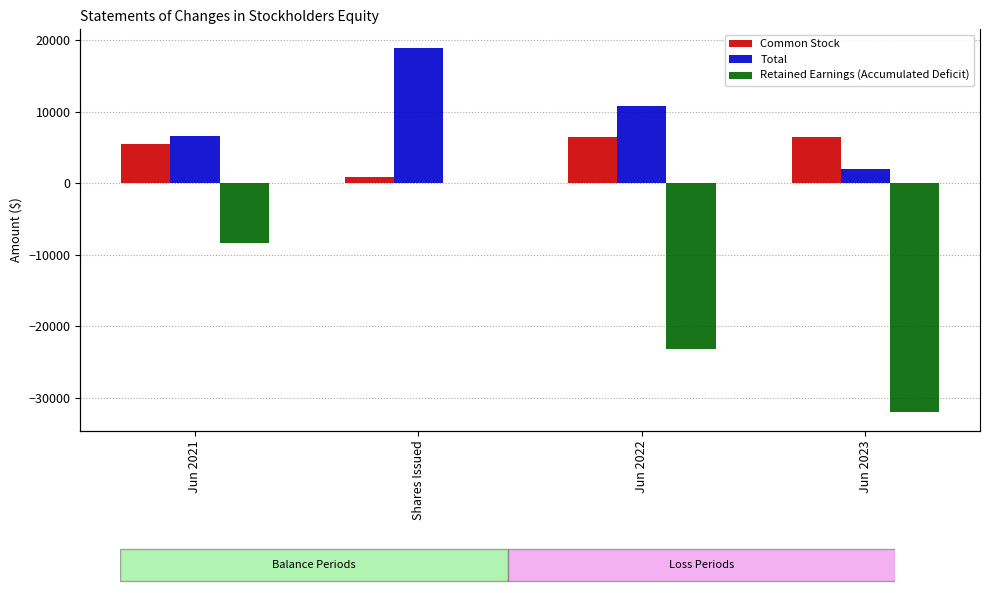

What is the greatest value displayed?

19000